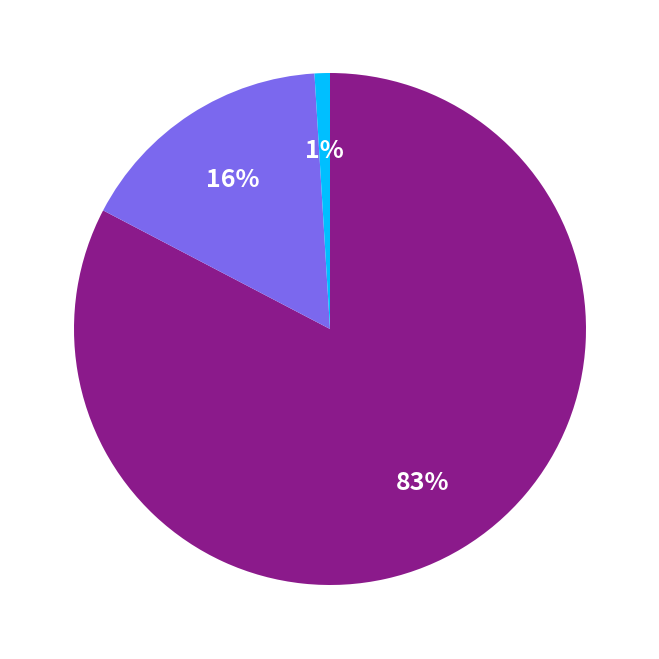

To the nearest percent, what is the average slice percentage?

33%